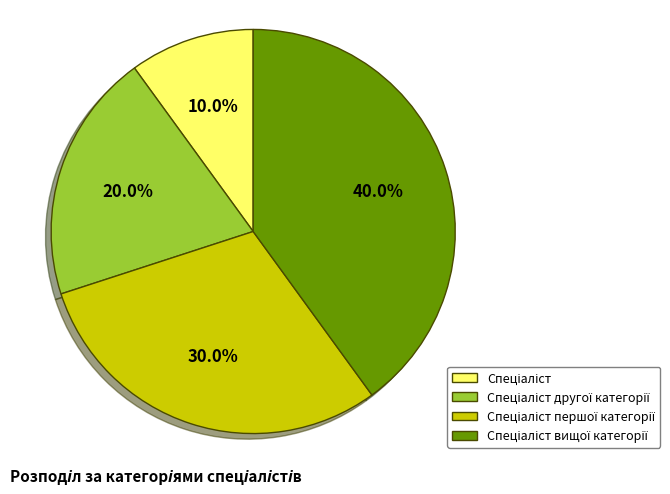

Does any single category account for the majority?

No